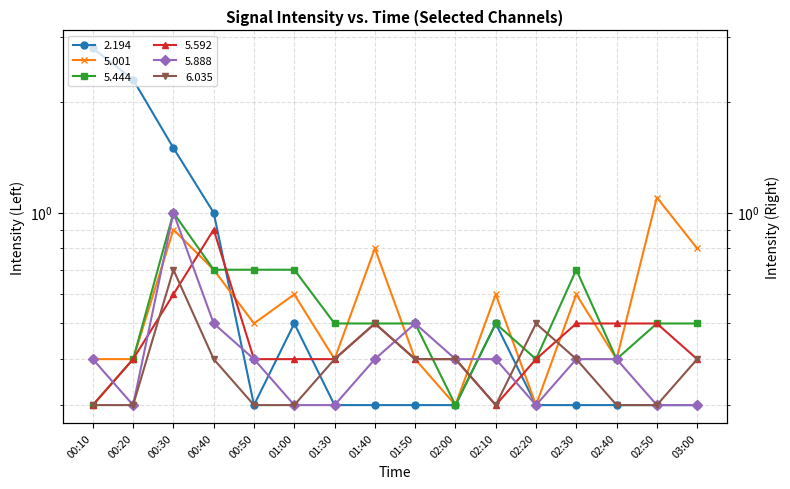

Count the number of data series in this chart.

6